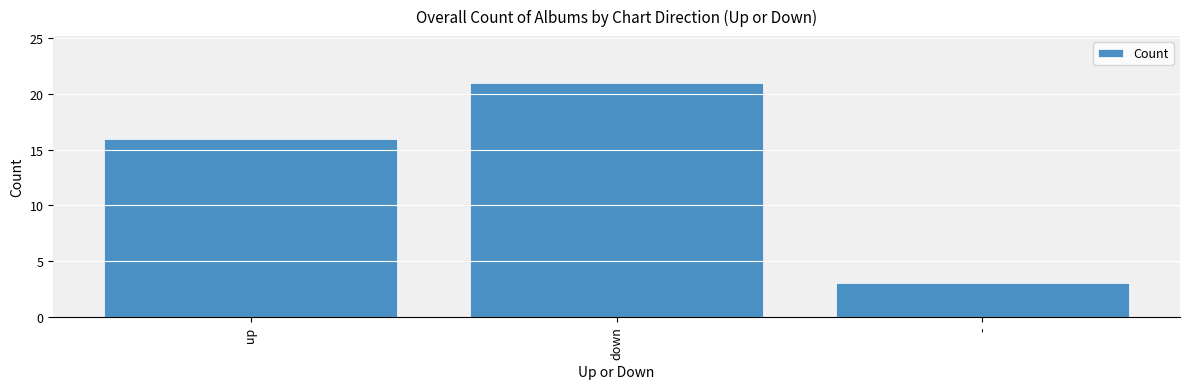

What is the difference between the maximum and minimum values?

18